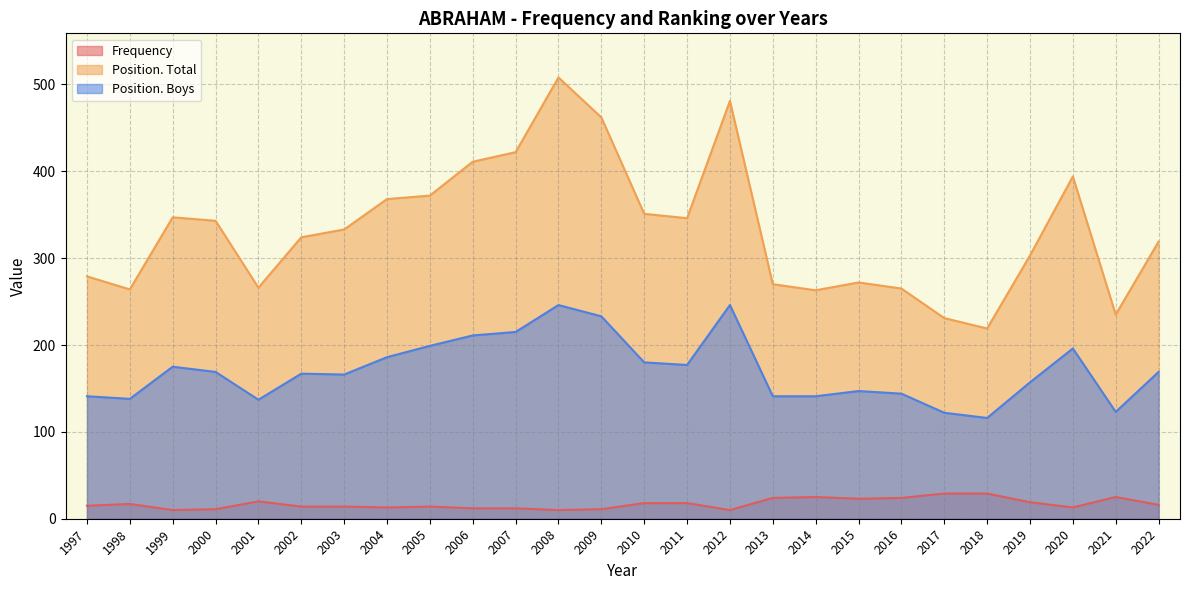

True or false: Frequency and Position. Boys cross at least once.

False